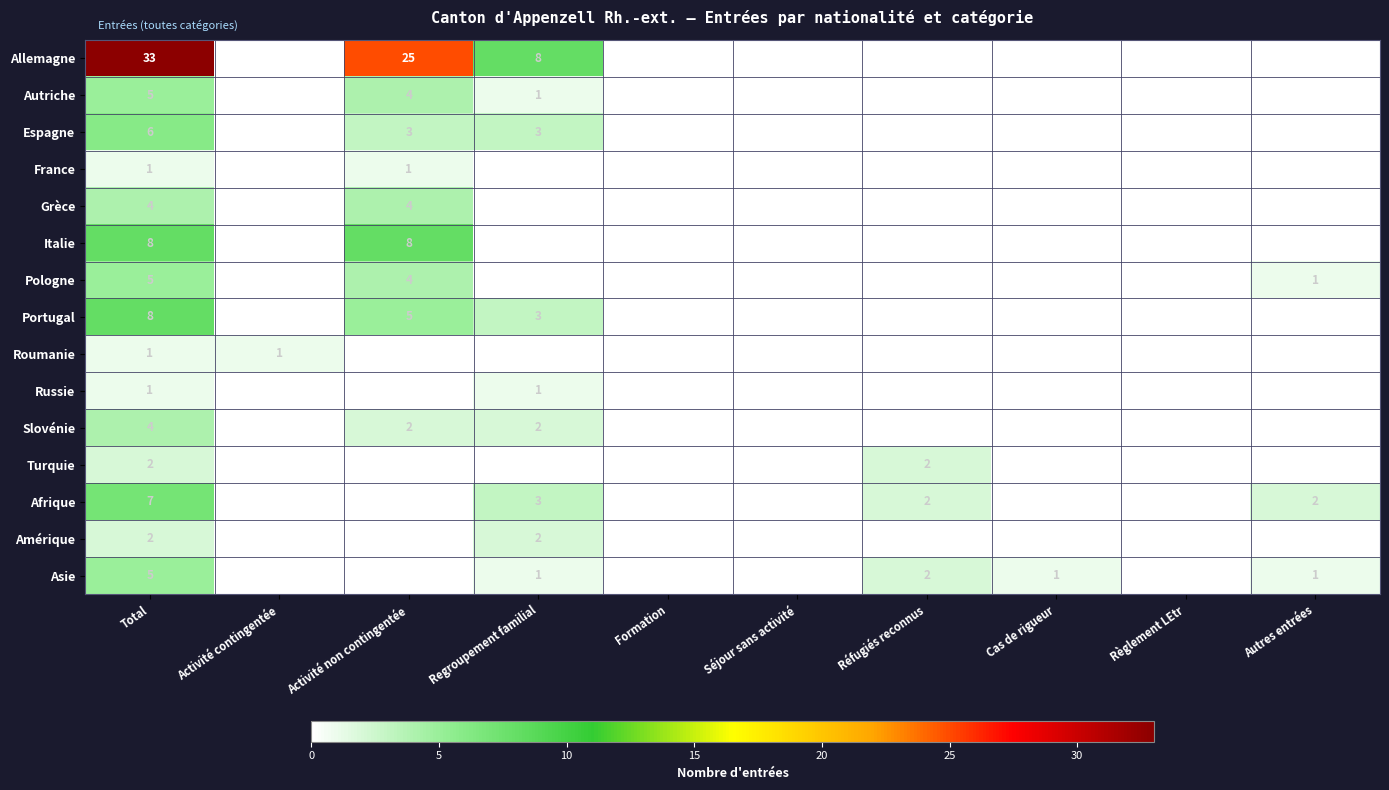

Which has a higher value, Activité contingentée or Cas de rigueur?

Activité contingentée